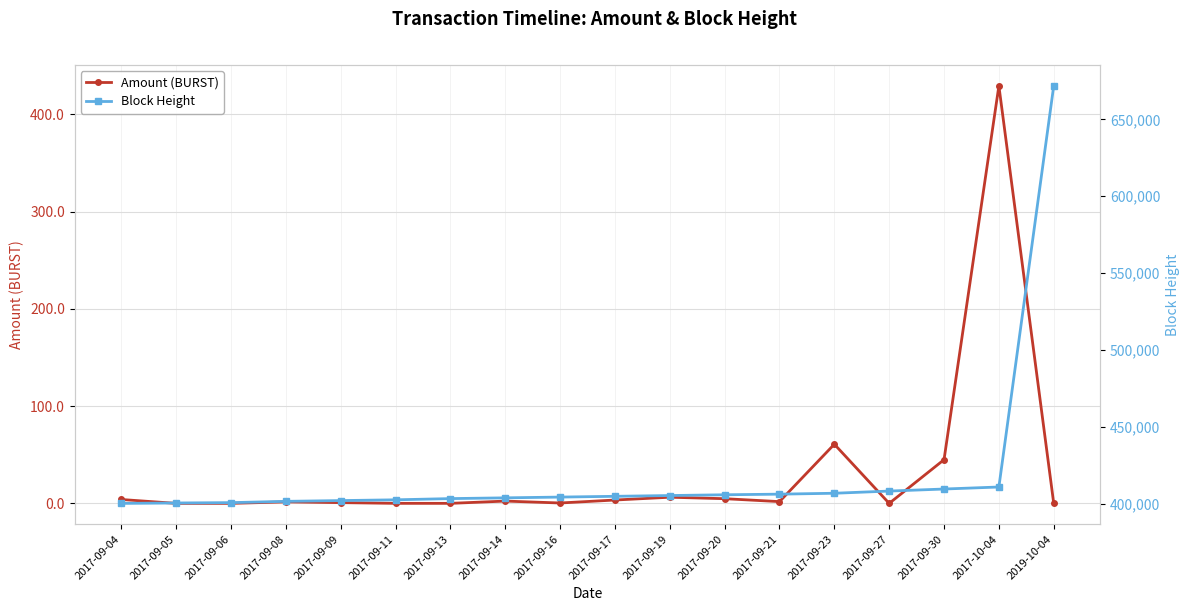

True or false: Amount (BURST) and Block Height cross at least once.

False